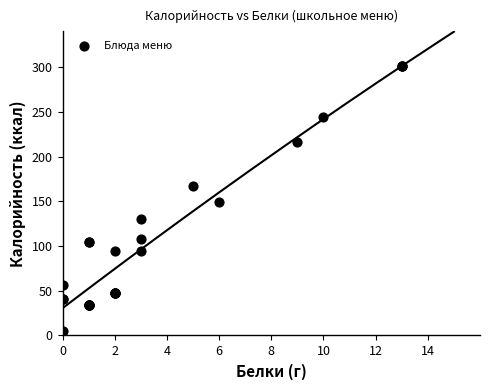

What Y value in the scatter plot is closest to 153?

149